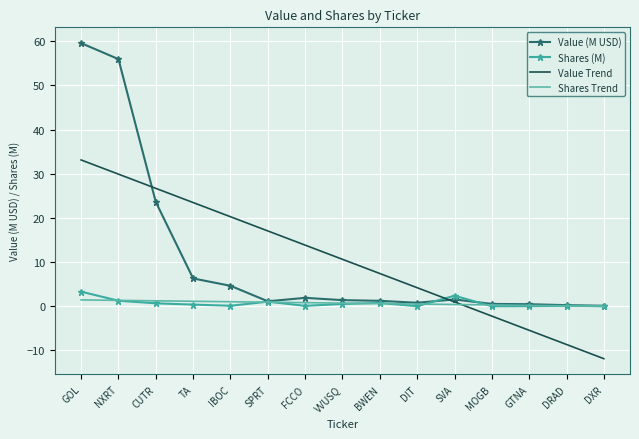

What is the difference between the Shares (M) values at DRAD and SPRT?

0.9